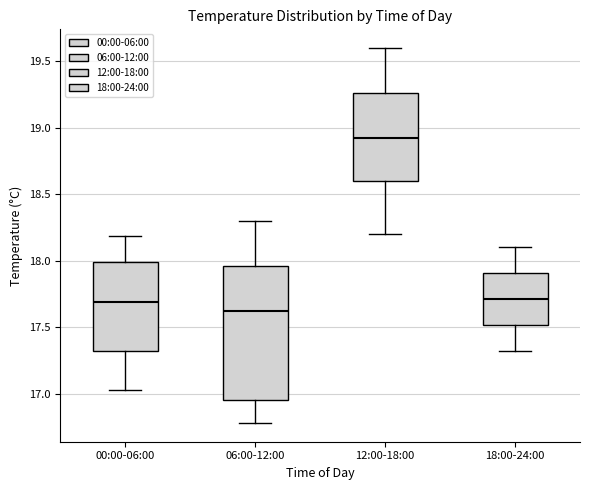

Which box has the highest median line?

12:00-18:00